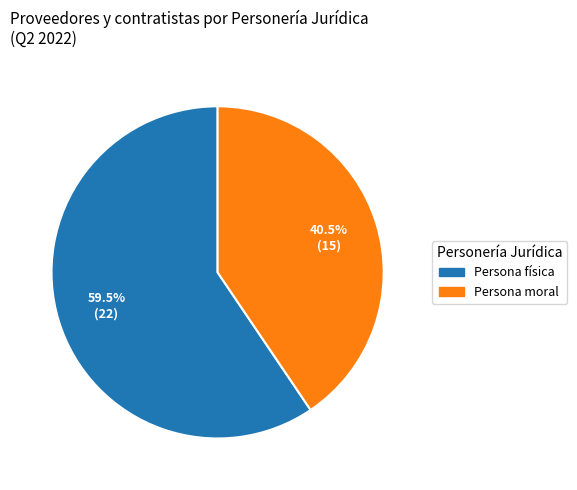

Is there a majority slice in this chart?

Yes